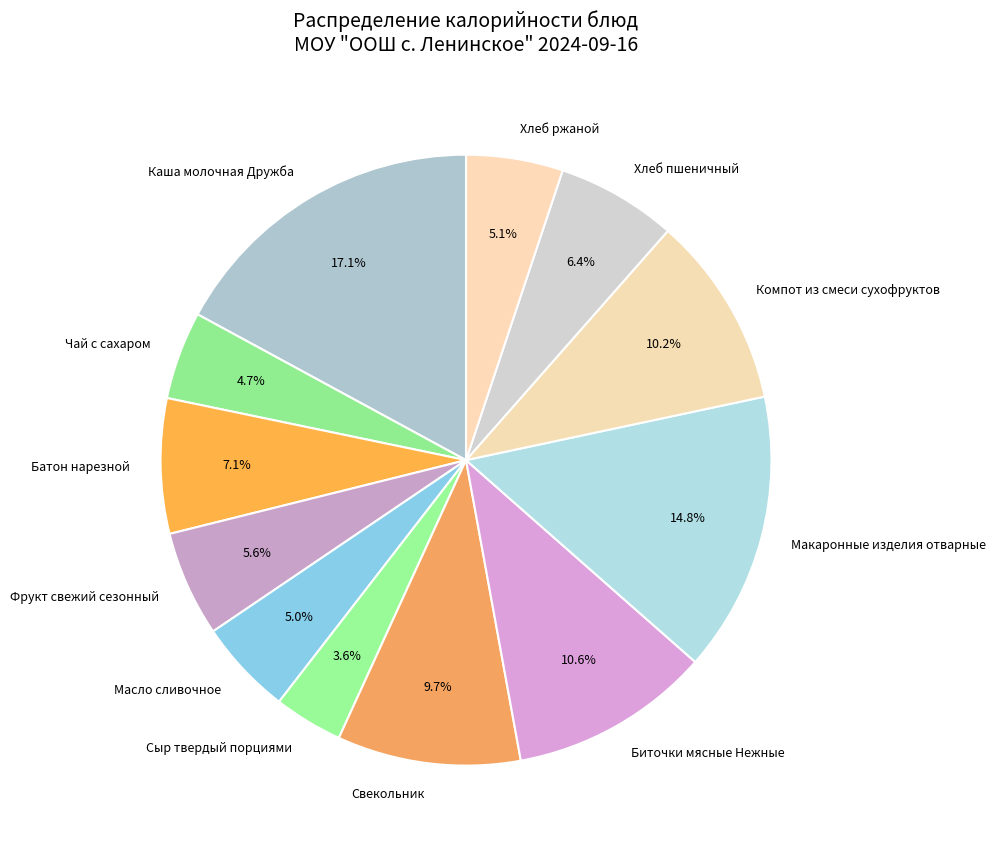

What percentage is the Каша молочная Дружба slice, to the nearest percent?

17%